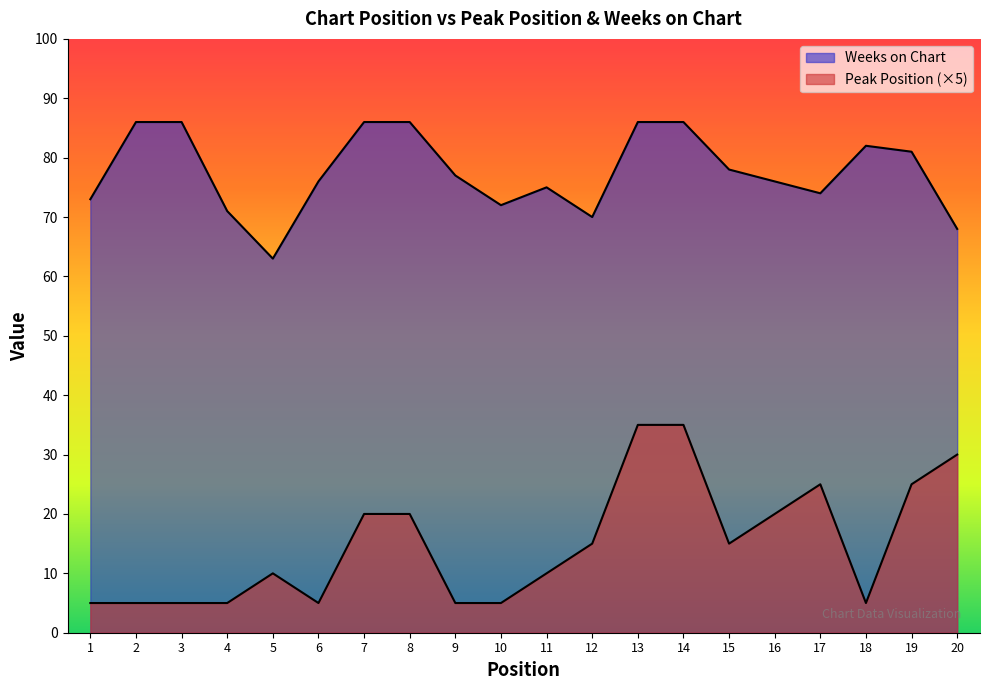

Is it true that Peak Position equals 5 at 2?

True